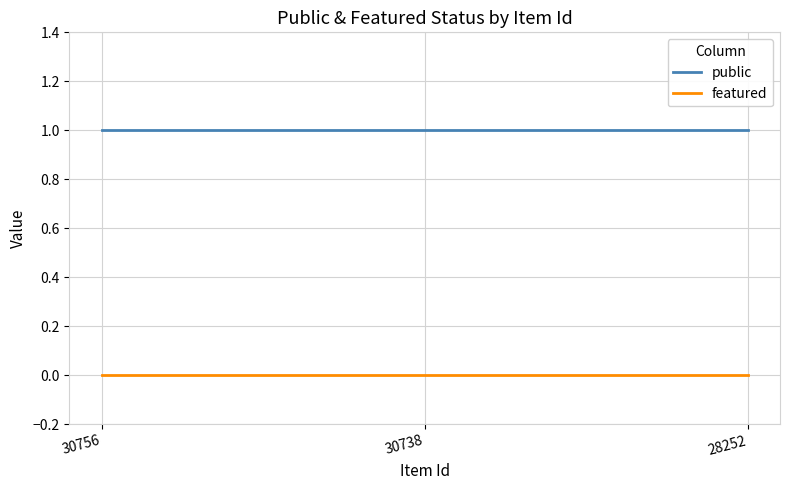

What is the sum of the public values at 30738 and 30756?

2